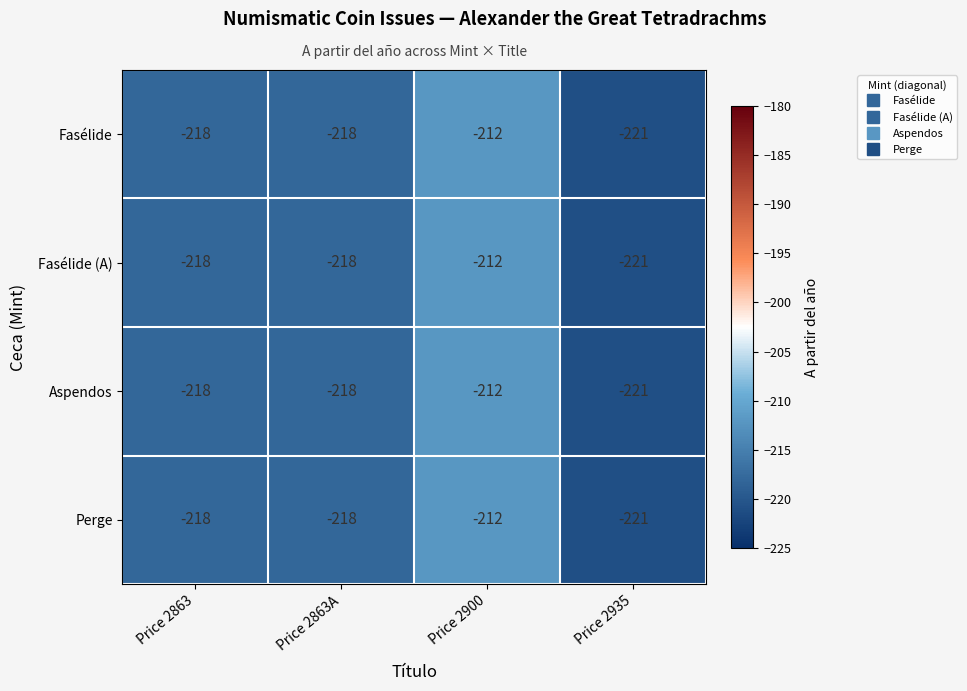

What is the minimum value for Aspendos?

-221